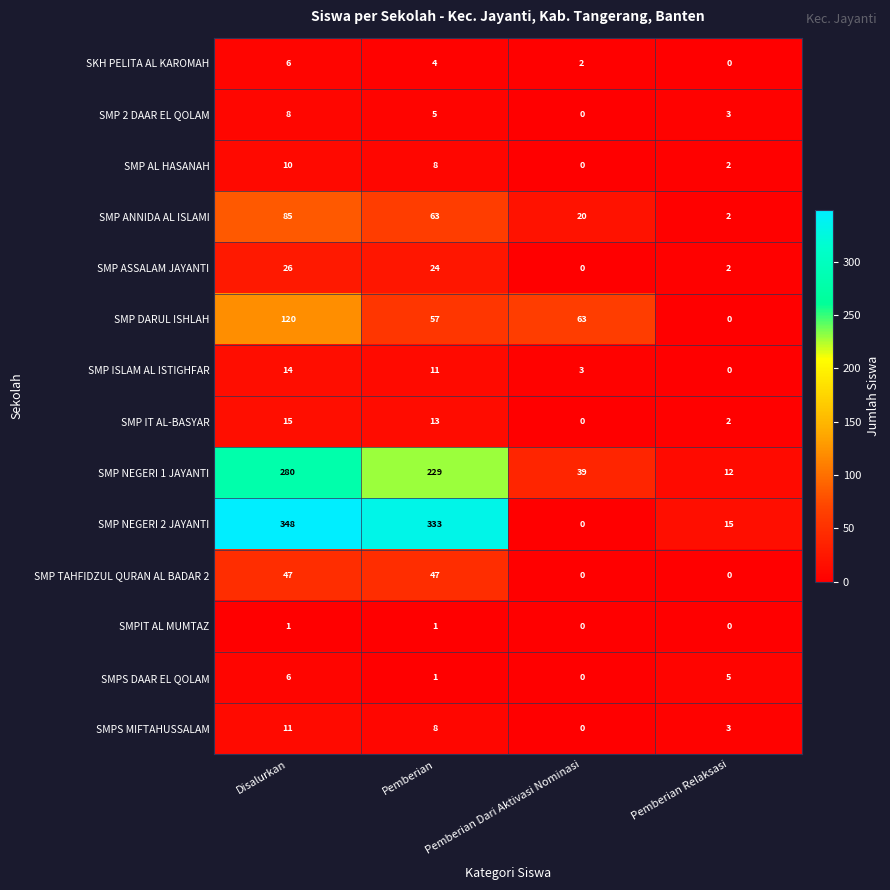

Count the number of categories in the chart.

4